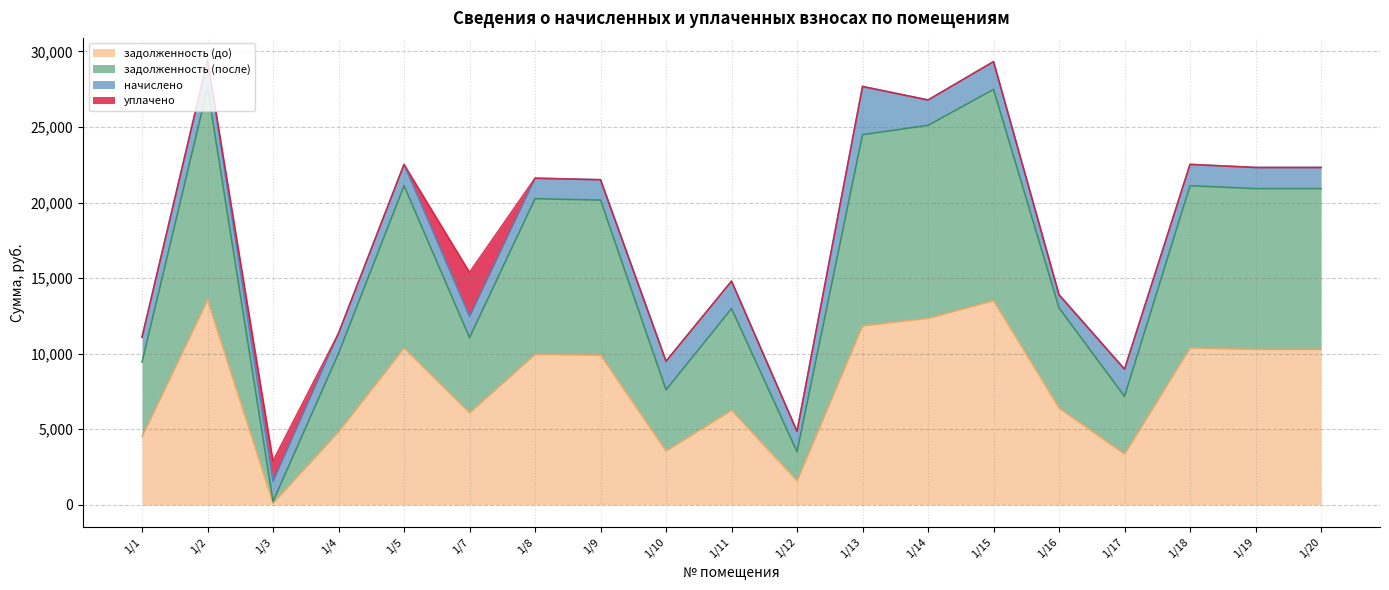

Where is задолженность (до) nearest to the value 6833?

1/16